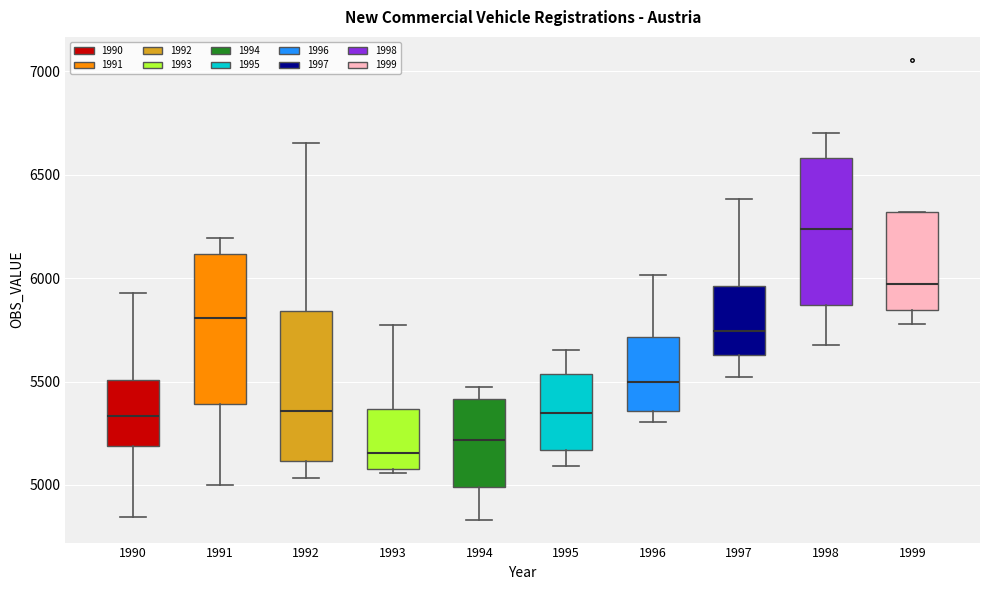

Where is the lower edge of the box at x = 1993 on the y-axis? The values are not printed on the chart, so give them approximately, as read against the axis.

5100